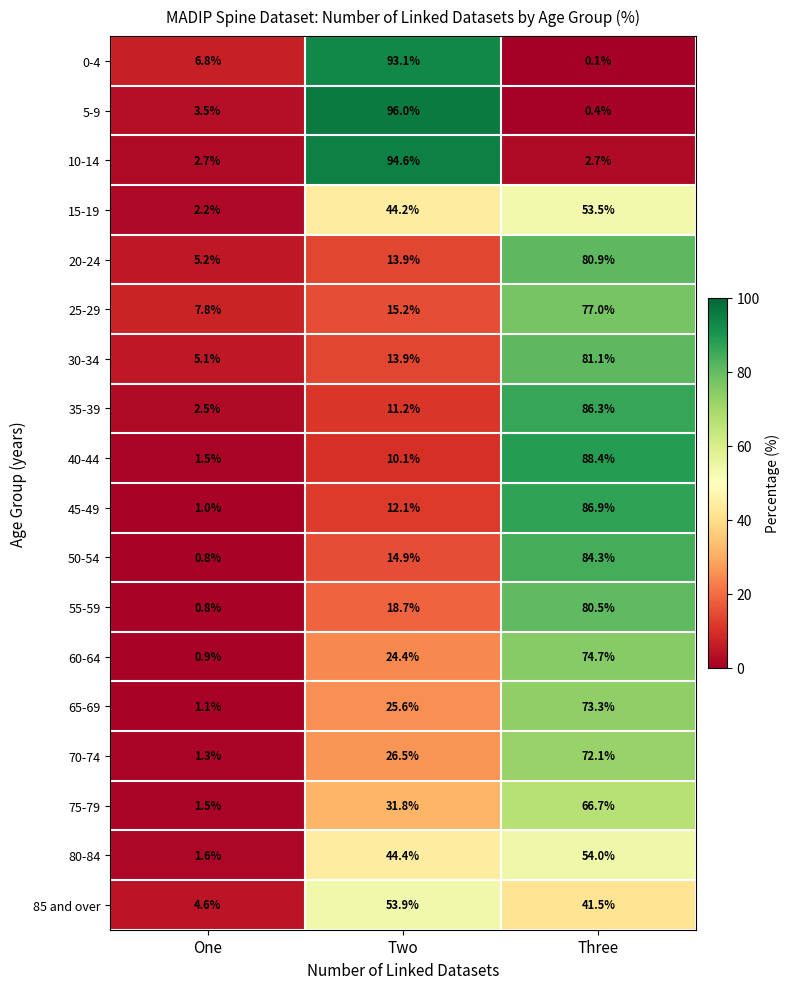

List the labels in order of 45-49 value, smallest first.

One, Two, Three